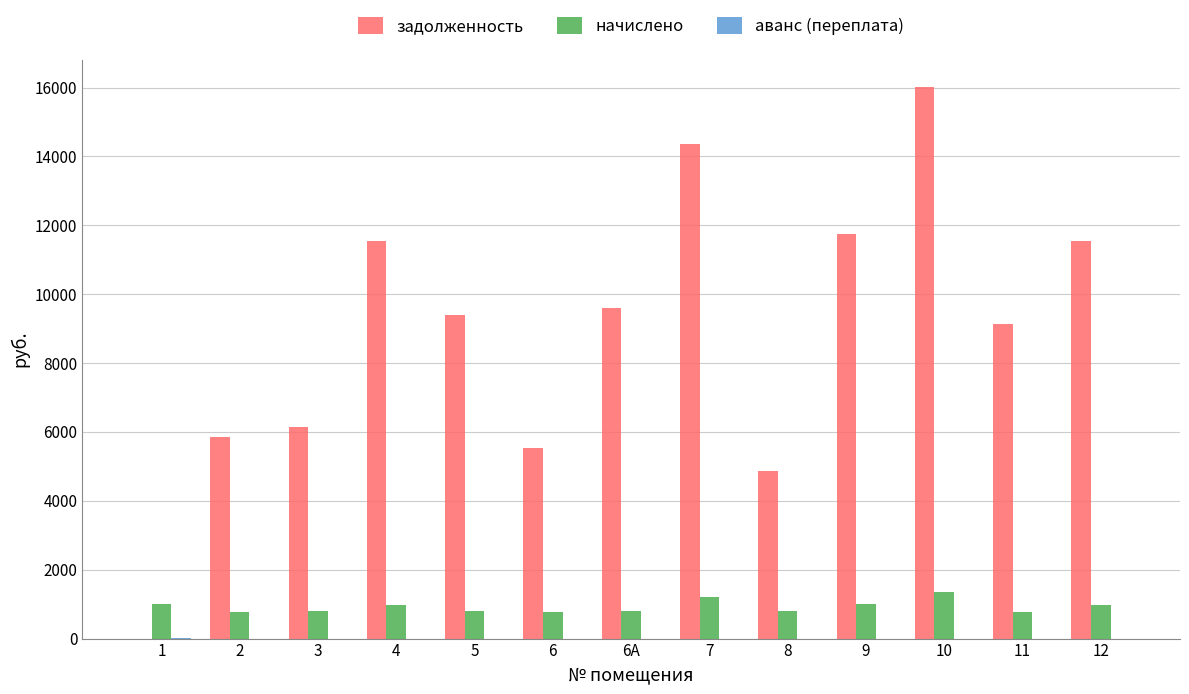

At which category is the sum across all series the highest?

10